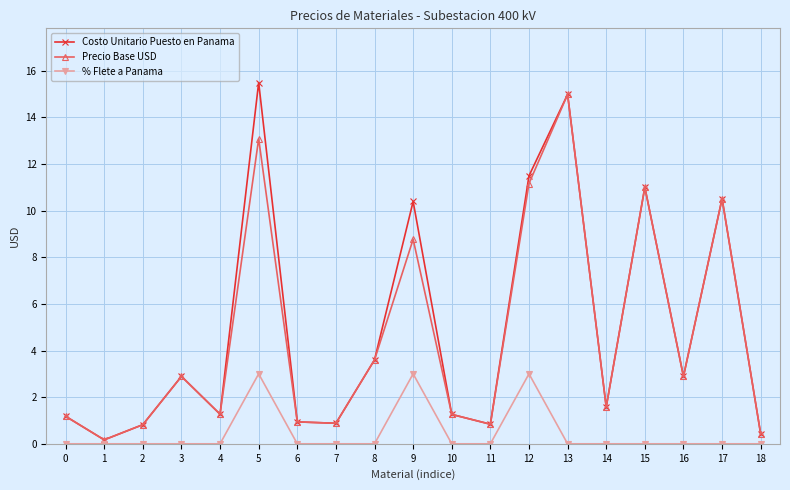

True or false: Precio Base USD and % Flete a Panama intersect in this chart.

False